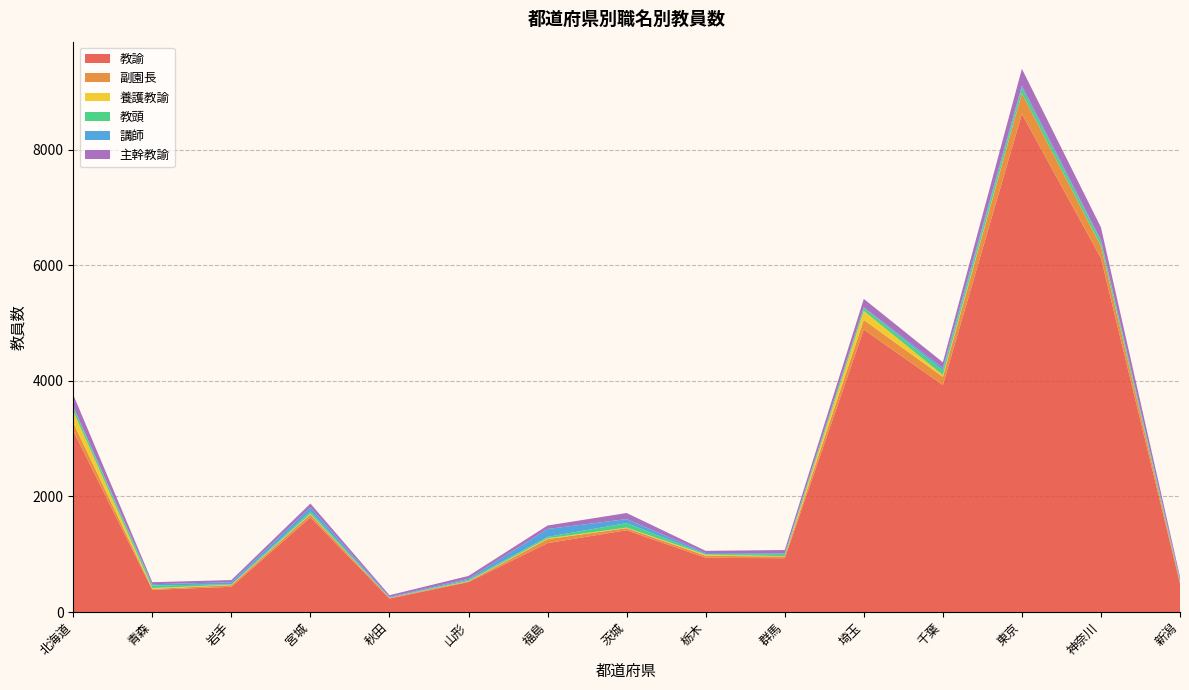

Reading left to right, list all the values displayed in this chart.

教諭: 3135	384	436	1639	233	519	1193	1416	939	931	4890	3929	8622	6128	492
副園長: 142	16	29	50	11	11	69	36	35	29	167	142	357	205	24
養護教諭: 197	15	7	12	1	5	14	9	19	6	155	32	1	4	4
教頭: 66	44	8	39	3	21	25	78	8	37	52	77	92	79	14
講師: 16	22	36	71	13	20	136	70	21	9	11	45	43	22	28
主幹教諭: 205	35	37	67	30	49	61	105	37	61	146	98	289	221	48